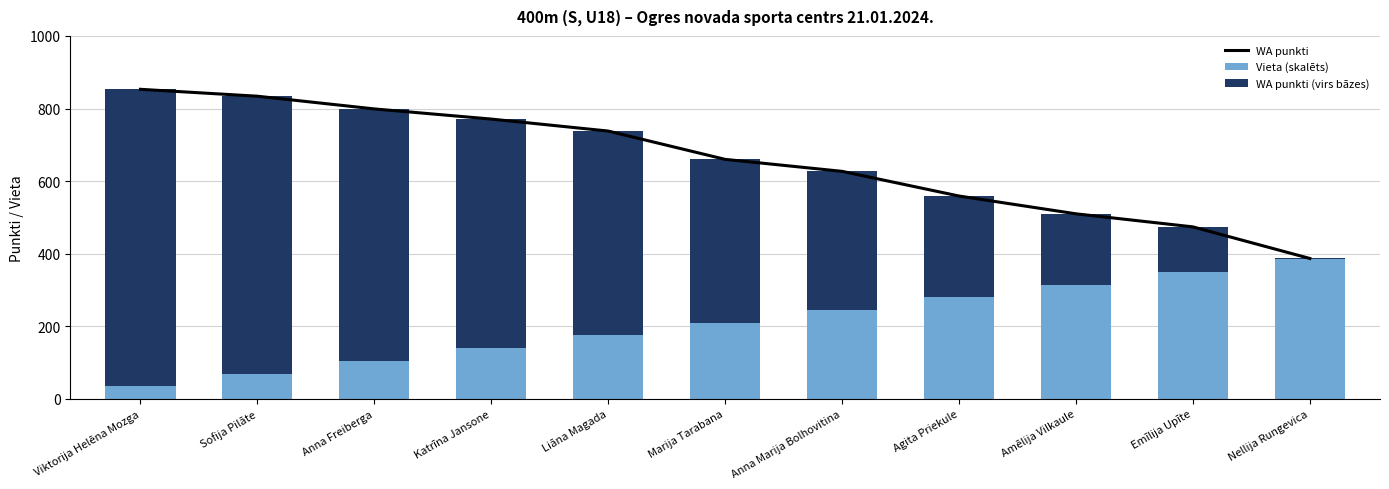

Between Katrīna Jansone and Amēlija Vilkaule, which is larger?

Katrīna Jansone